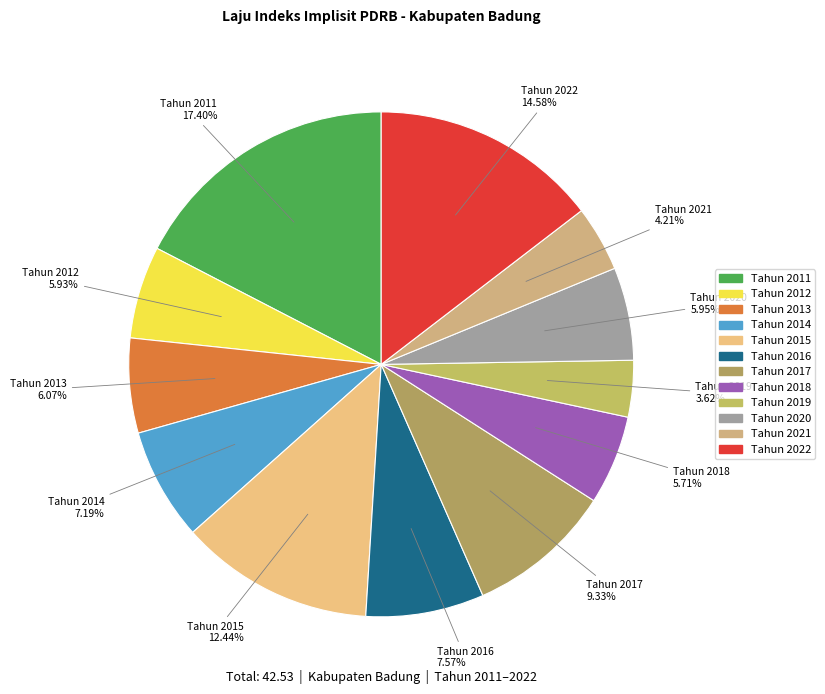

Does Tahun 2015 account for over 50% of the chart?

No